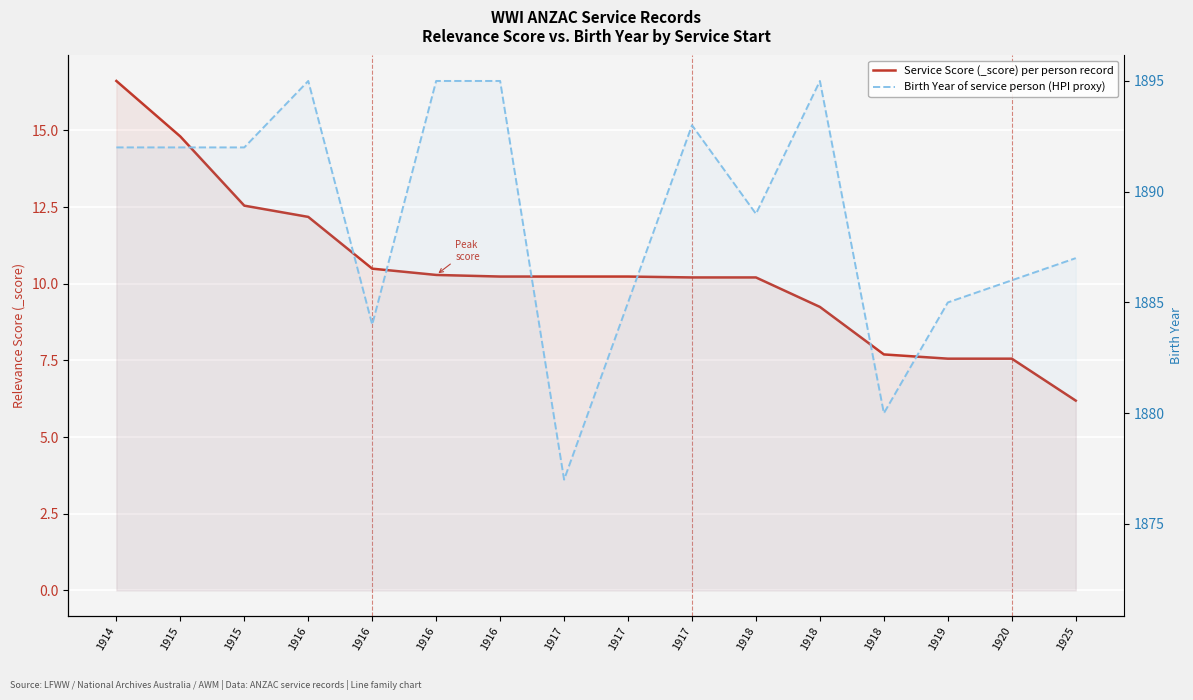

The value of Service Score (_score) per person at 1916 is 10.3. True or false?

True